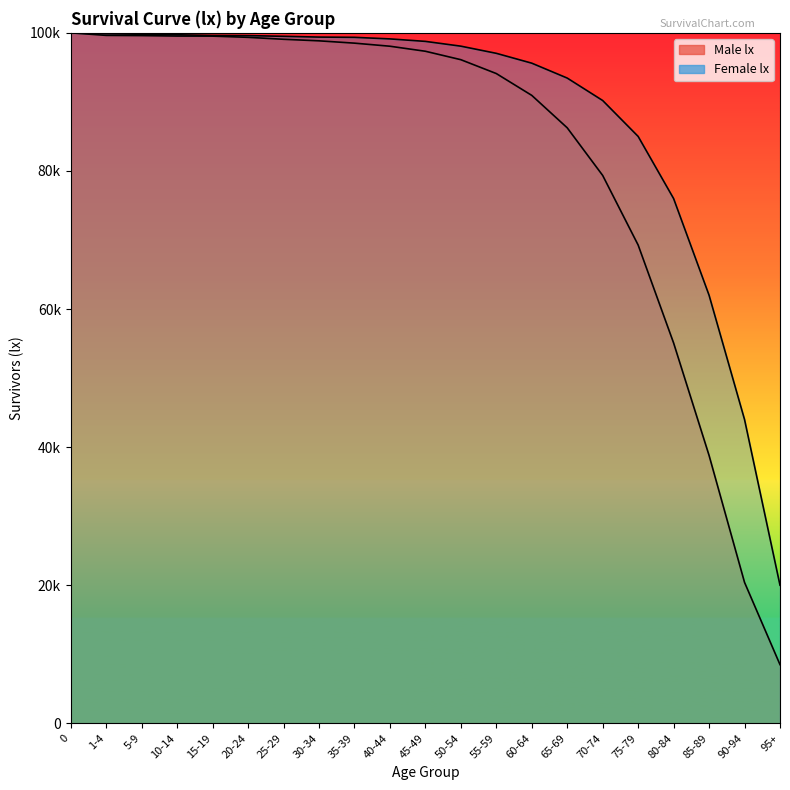

Rank the series by their average value, from lowest to highest.

Male lx, Female lx